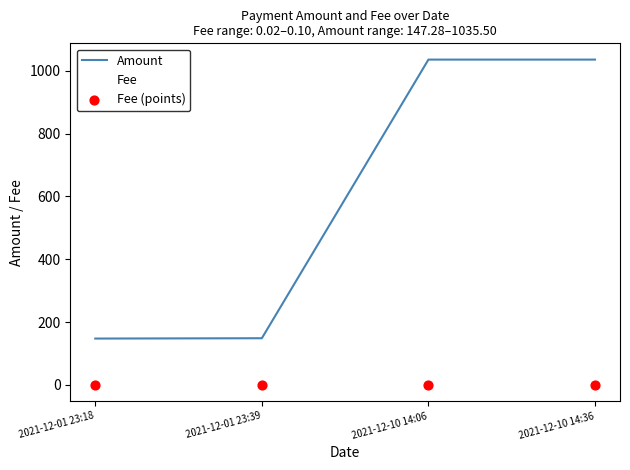

Which series has the largest total across all categories?

Amount